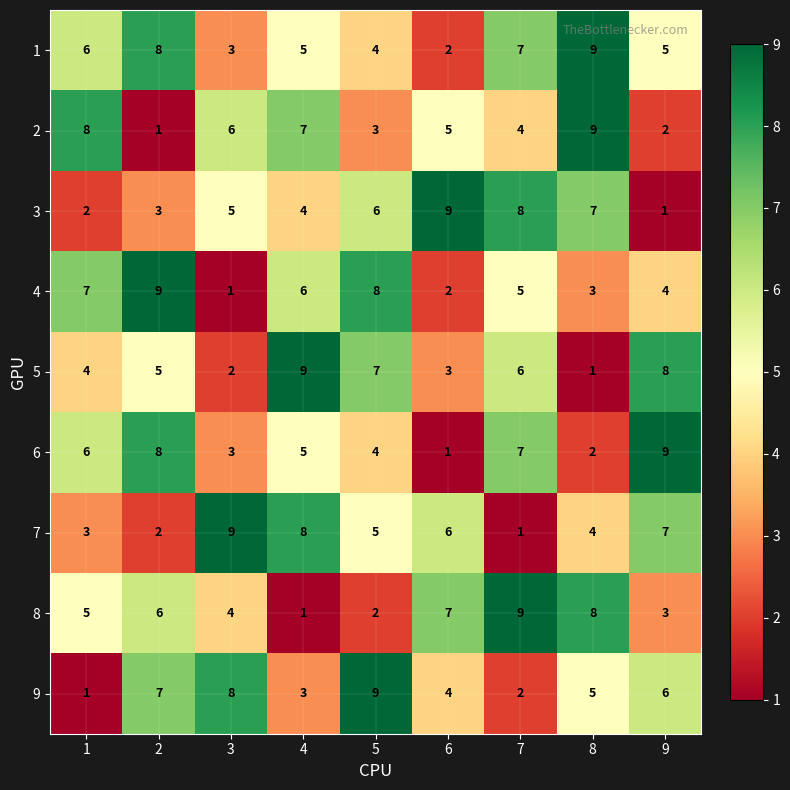

What is the average value of the 5 series?

5